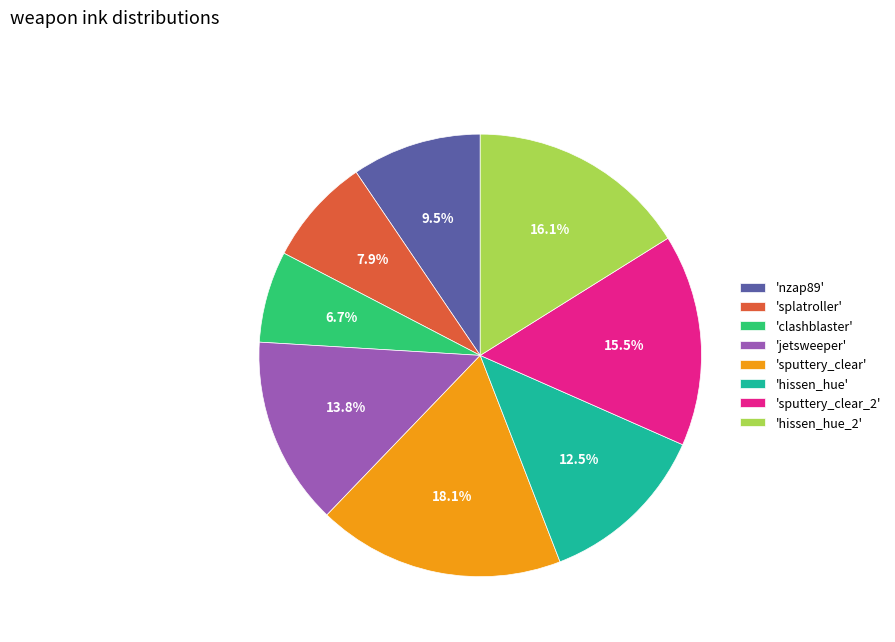

Is the sum of 'splatroller' and 'sputtery_clear' greater than half?

No